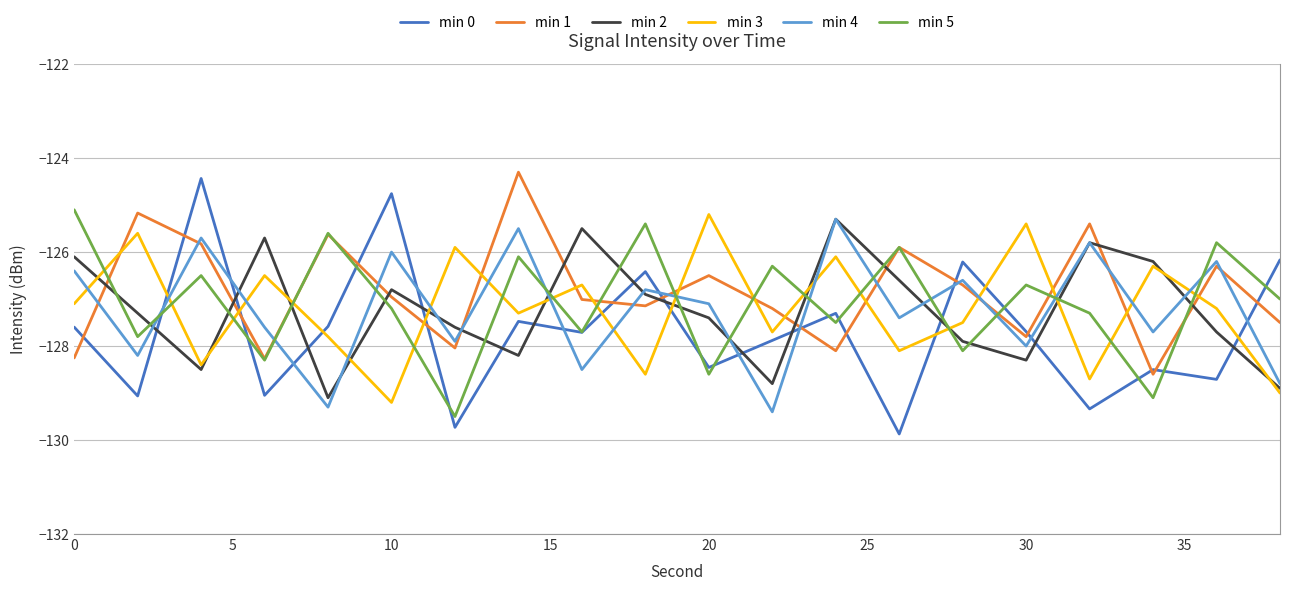

Which series has the largest range (max minus min)?

min 0